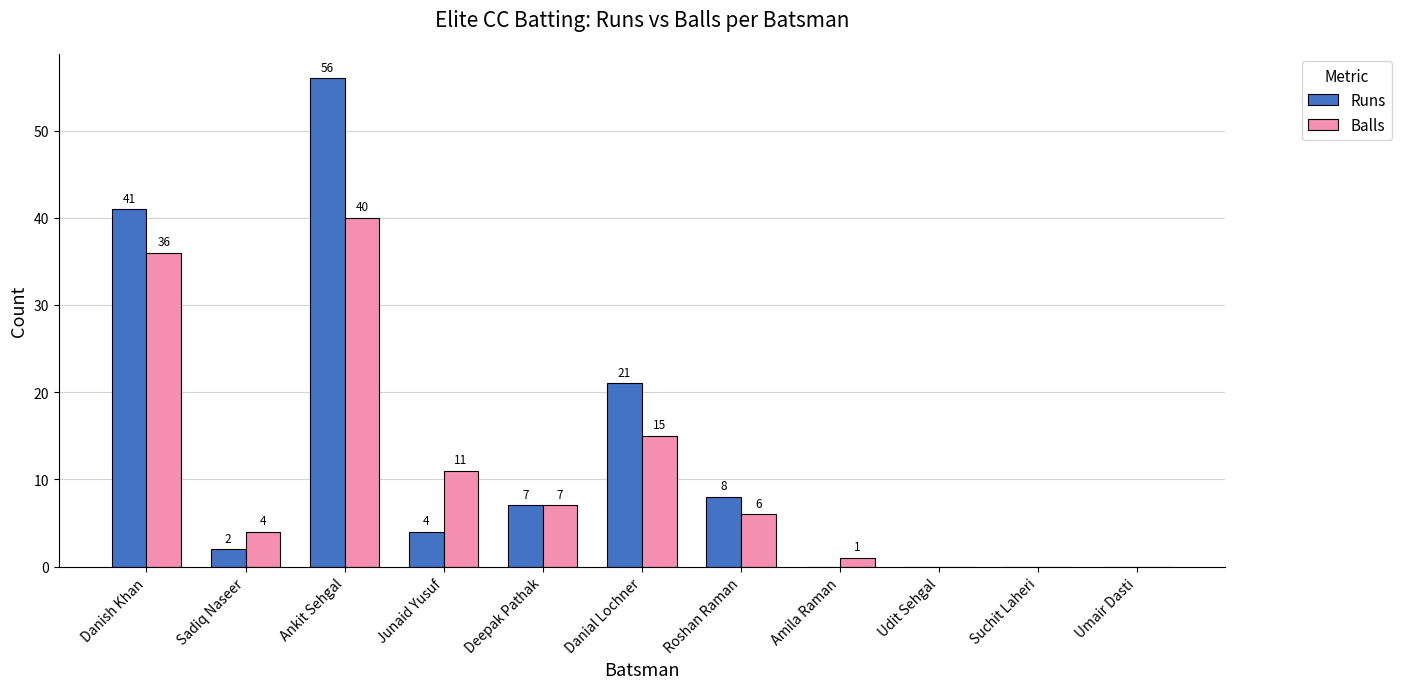

At which label does Balls reach its peak?

Ankit Sehgal